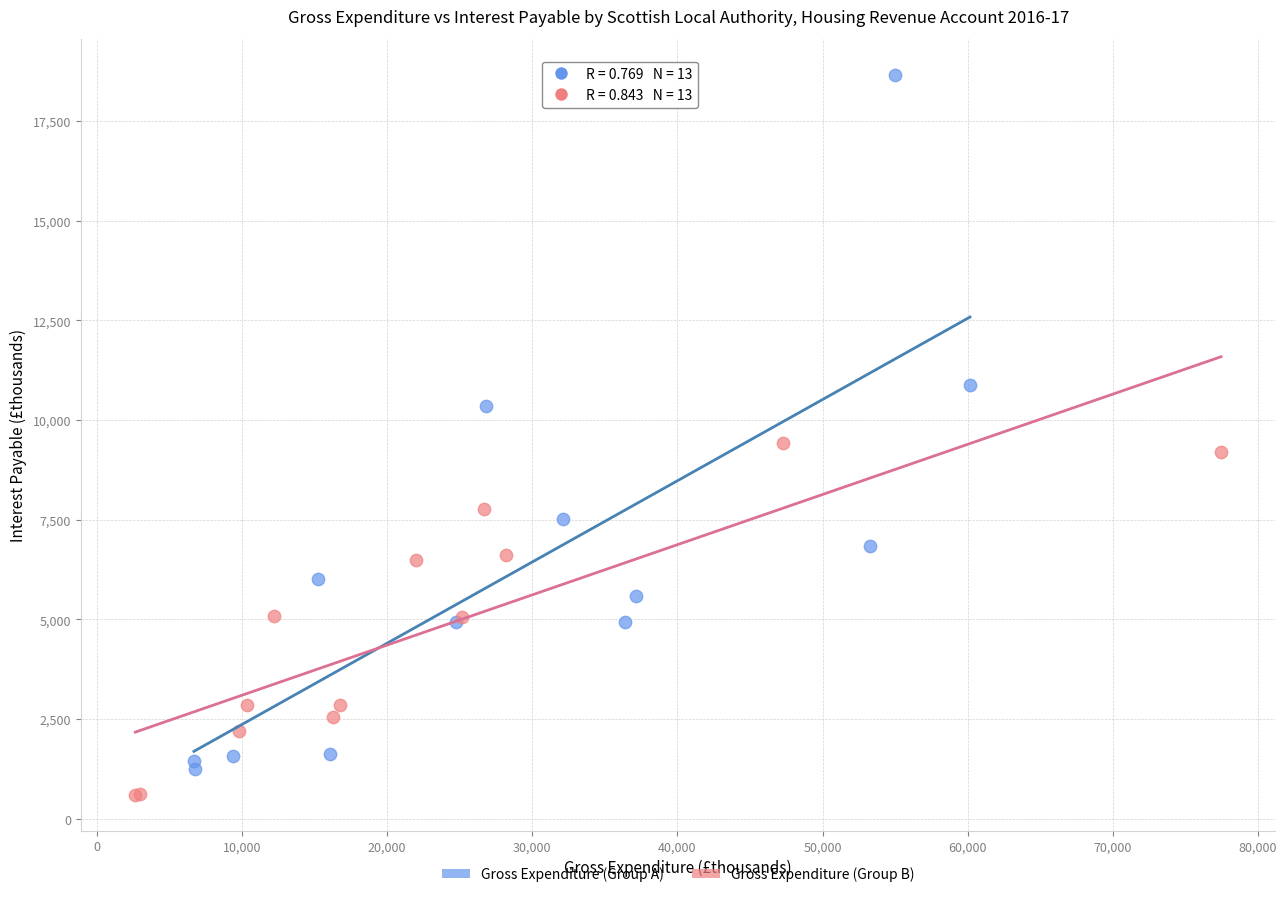

What are all the series names shown in the legend?

Gross Expenditure (Group A), Gross Expenditure (Group B)